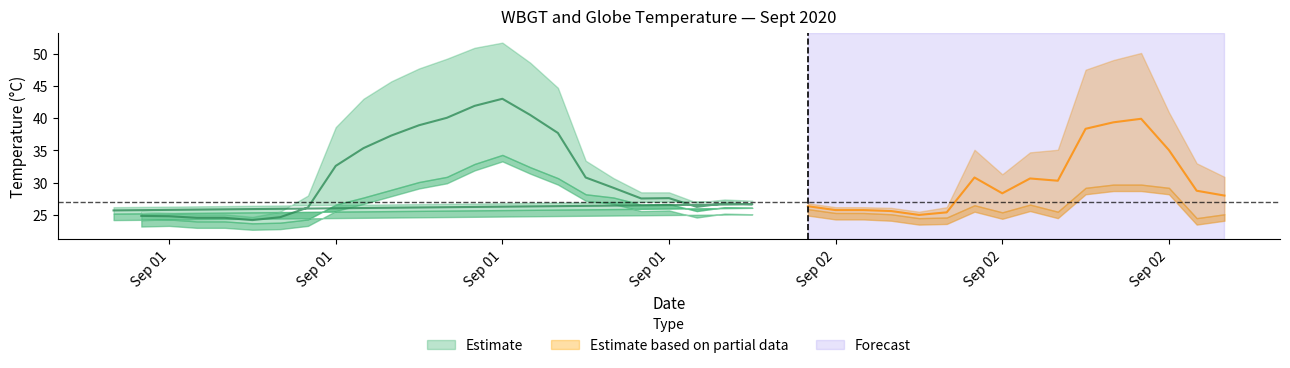

True or false: WBGT and Tg cross at least once.

False